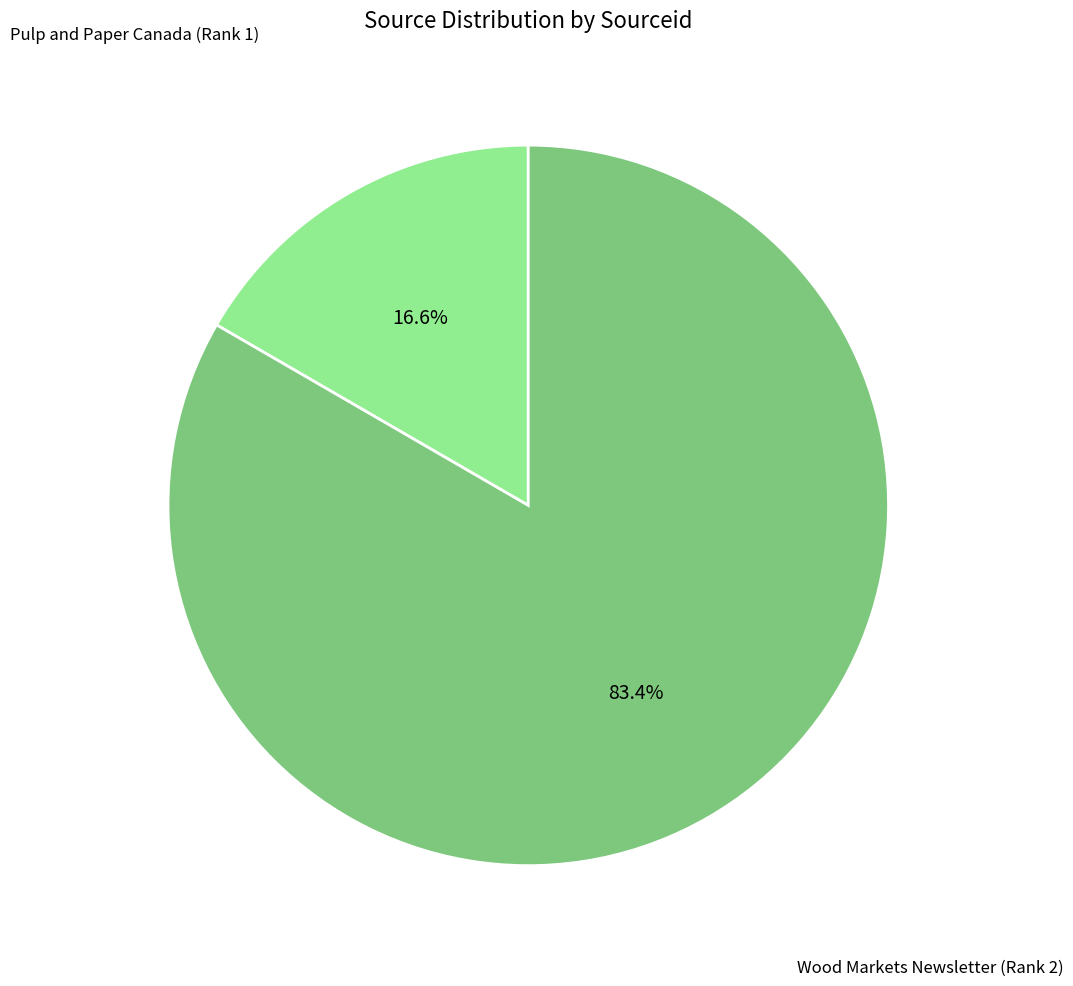

To the nearest percent, what percentage of the pie is Wood Markets Newsletter (Rank 2)?

83%